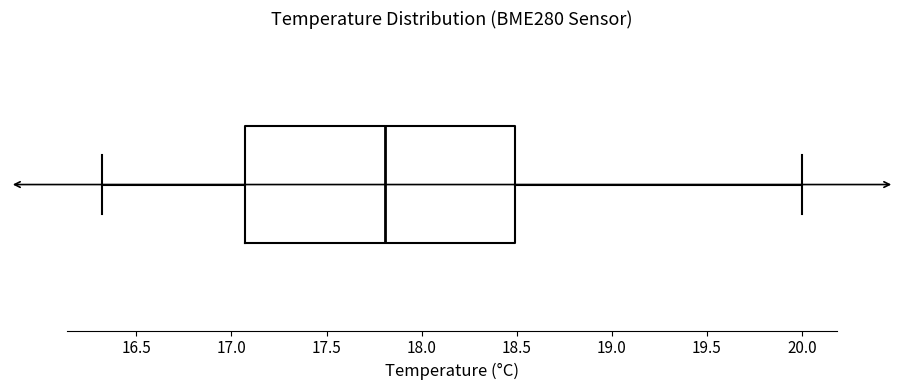

Transcribe this box plot: give where the median line is, the range the box spans, and where the two whiskers end, as read against the x-axis. The values are not printed on the chart, so give them approximately, as read against the axis.

median 17.80, box 17.05 to 18.50, whiskers 16.30 to 20.00